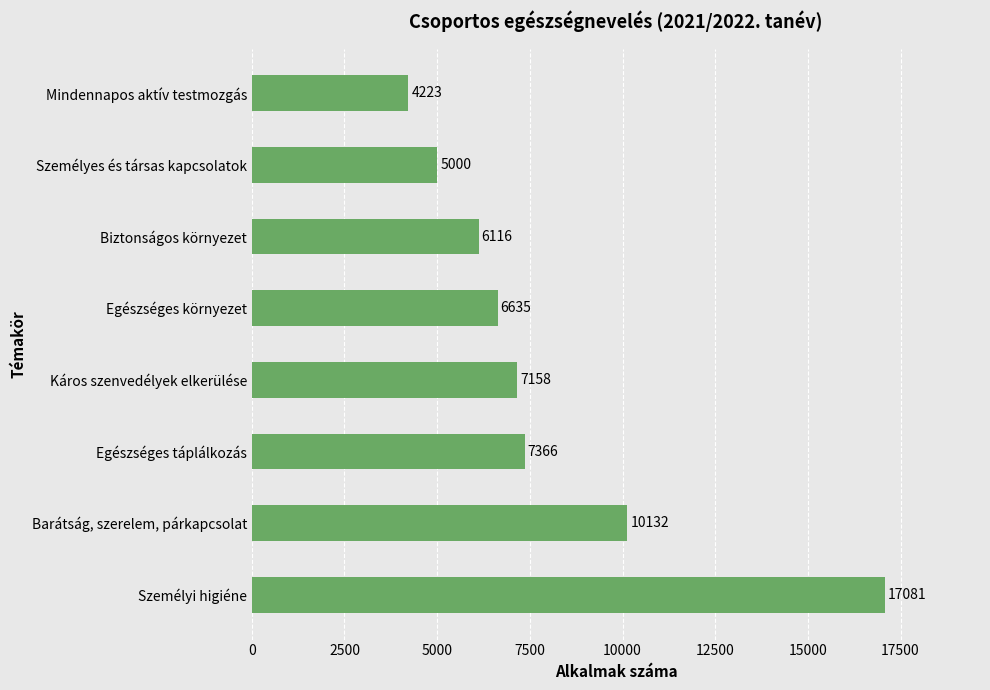

What is the sum of all values?

63711